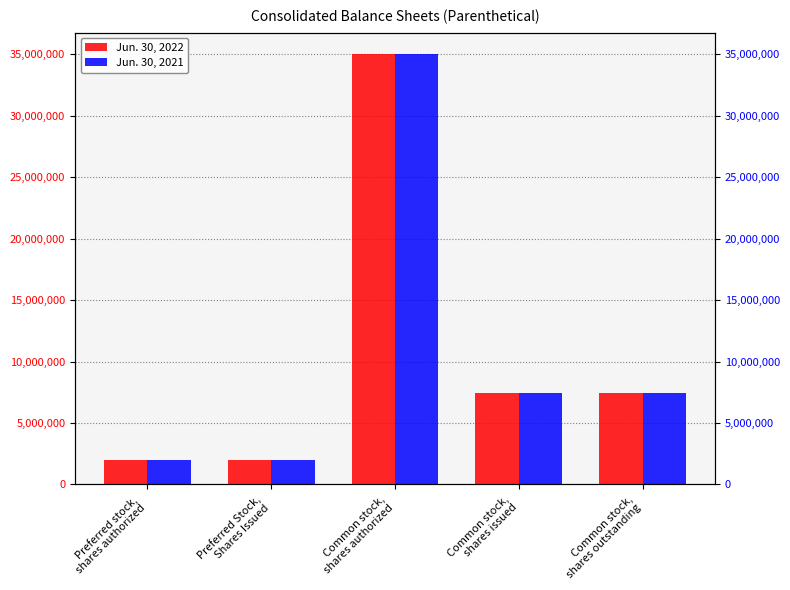

Reading left to right, extract all data points from this chart.

Jun. 30, 2022: 2000000	2000000	35000000	7415329	7415329
Jun. 30, 2021: 2000000	2000000	35000000	7415329	7415329